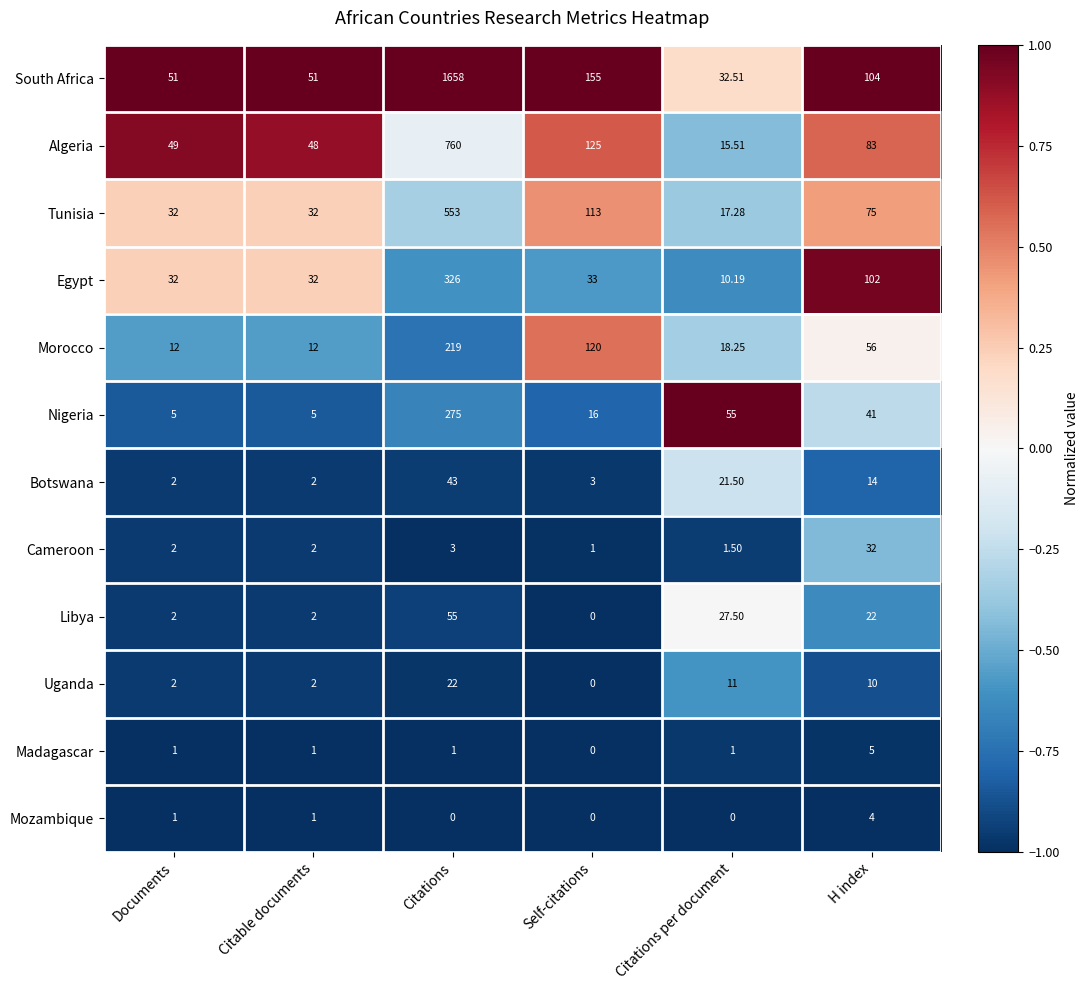

At H index, list the series in order from largest to smallest.

South Africa, Egypt, Algeria, Tunisia, Morocco, Nigeria, Cameroon, Libya, Botswana, Uganda, Madagascar, Mozambique